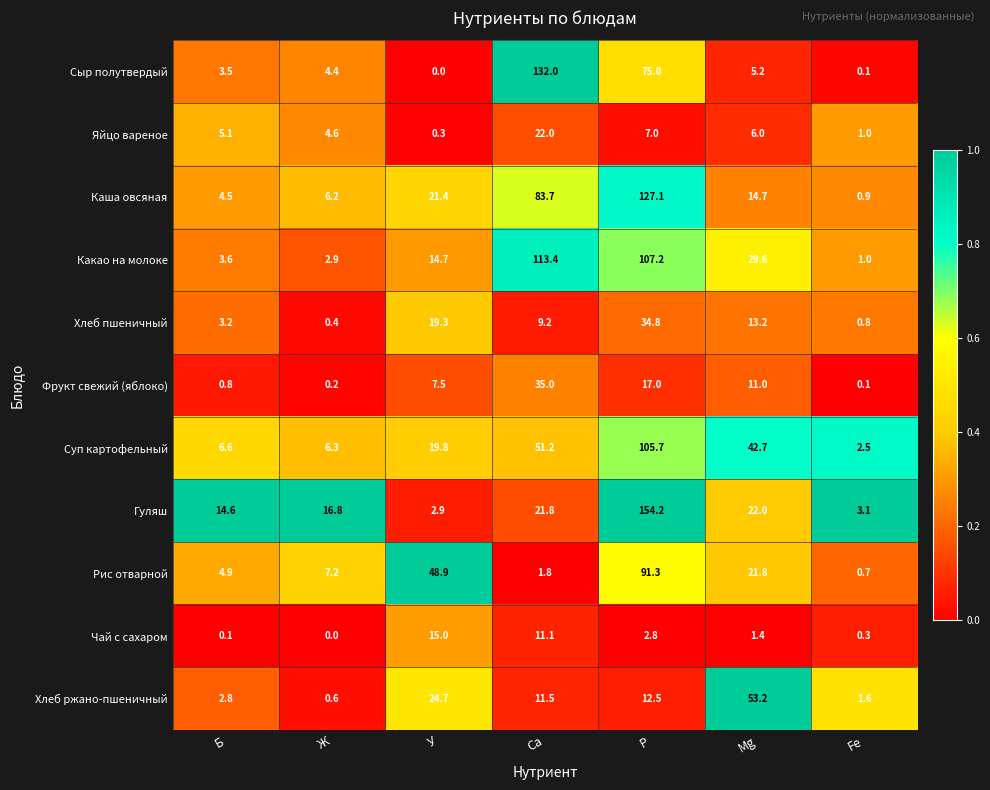

Rank the series by their maximum value, from highest to lowest.

Гуляш, Сыр полутвердый, Каша овсяная, Какао на молоке, Суп картофельный, Рис отварной, Хлеб ржано-пшеничный, Фрукт свежий (яблоко), Хлеб пшеничный, Яйцо вареное, Чай с сахаром